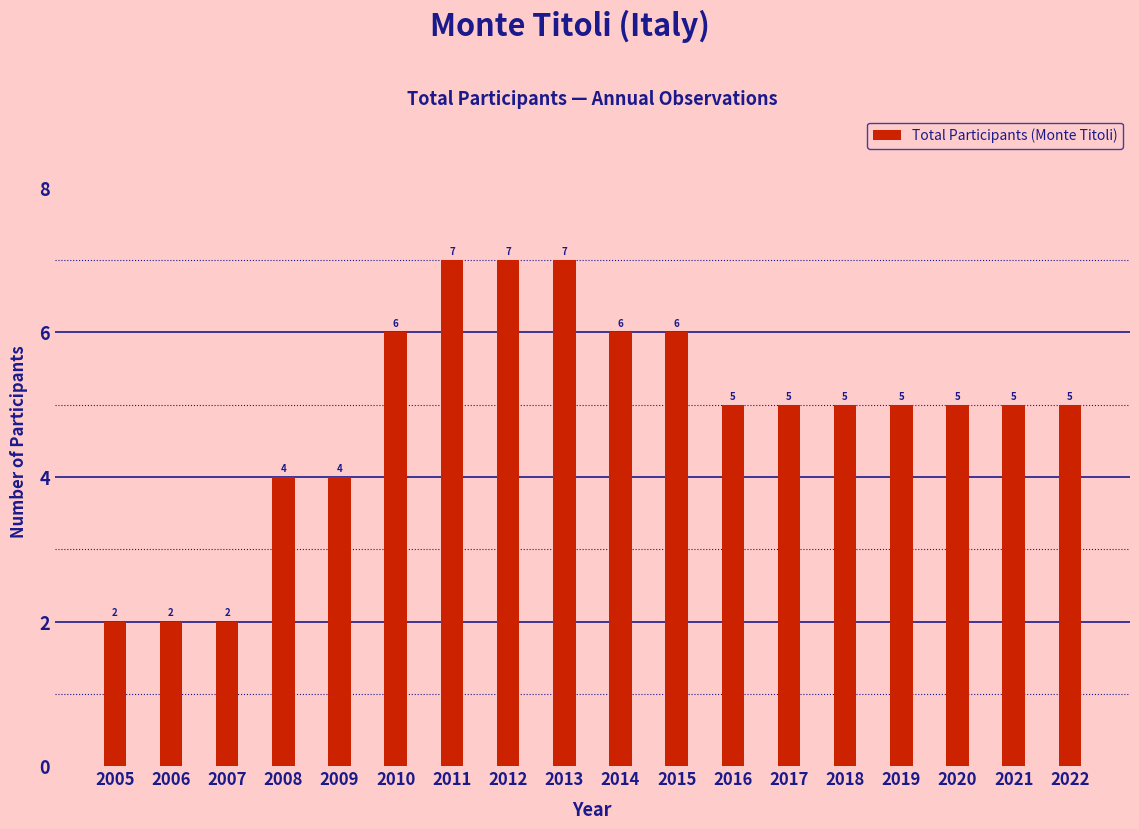

Between 2016 and 2010, which is larger?

2010